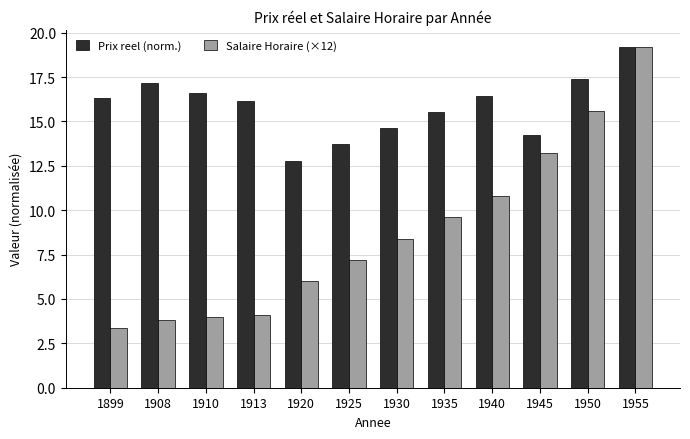

How many data points in Prix reel (norm.) are above 16?

7